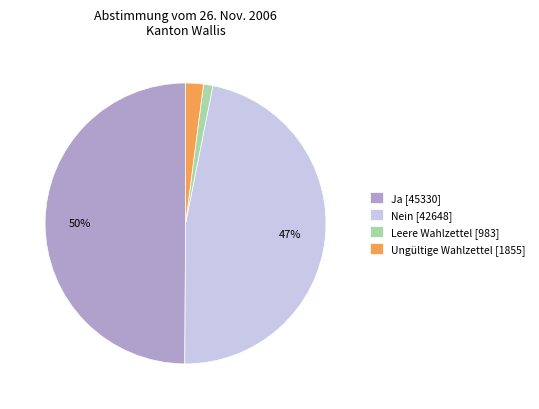

Does Ungültige Wahlzettel [1855] represent more than half of the total?

No